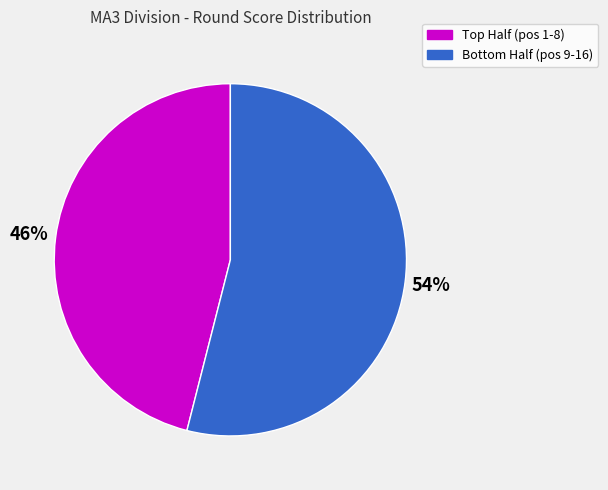

Which slice is the smallest?

Top Half (pos 1-8)